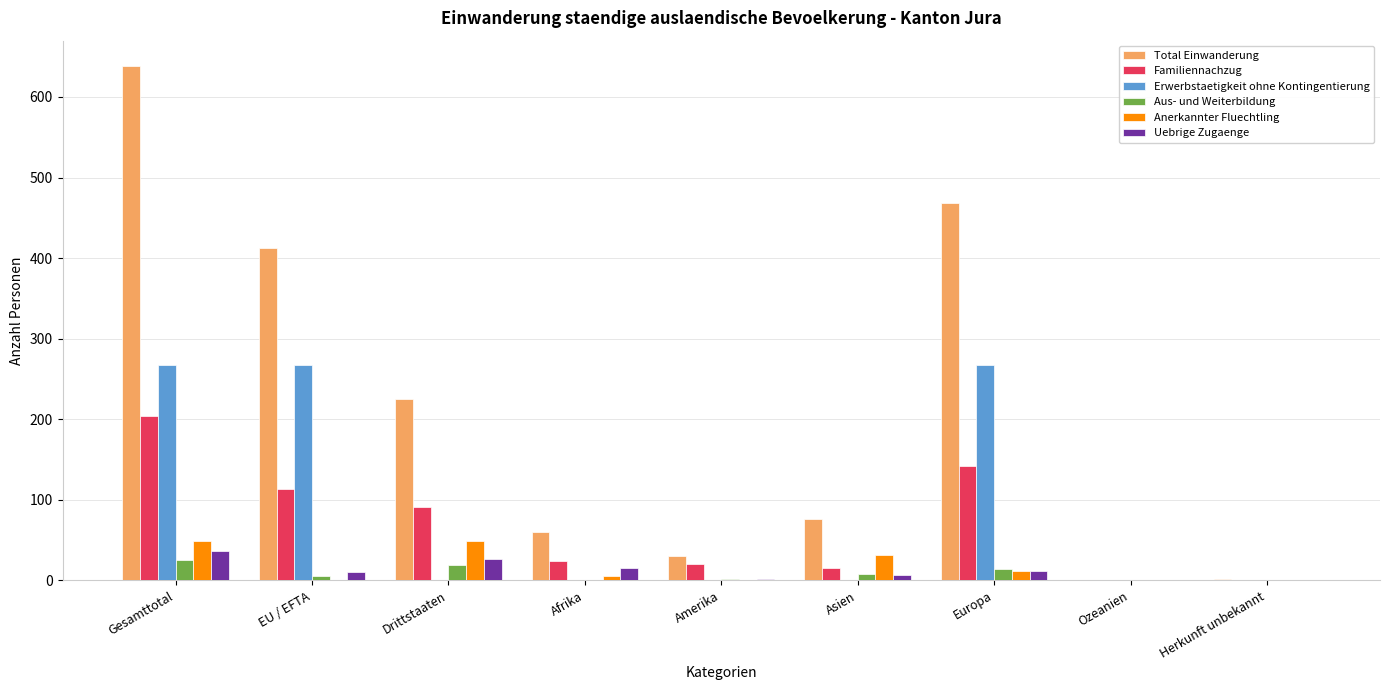

How many values in the Erwerbstaetigkeit ohne Kontingentierung series exceed 0?

3